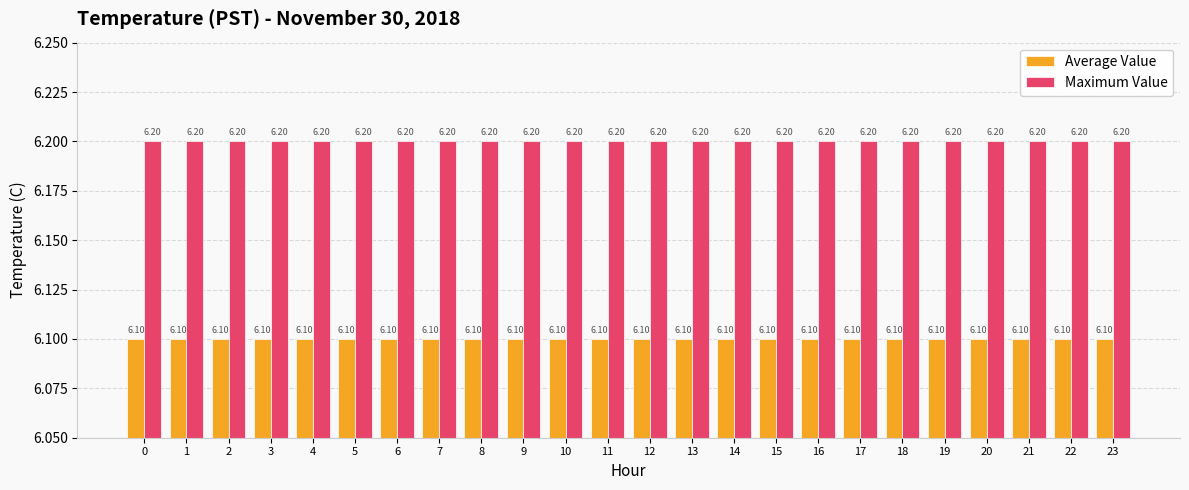

What is the sum of the Average Value values at 21 and 15?

12.2